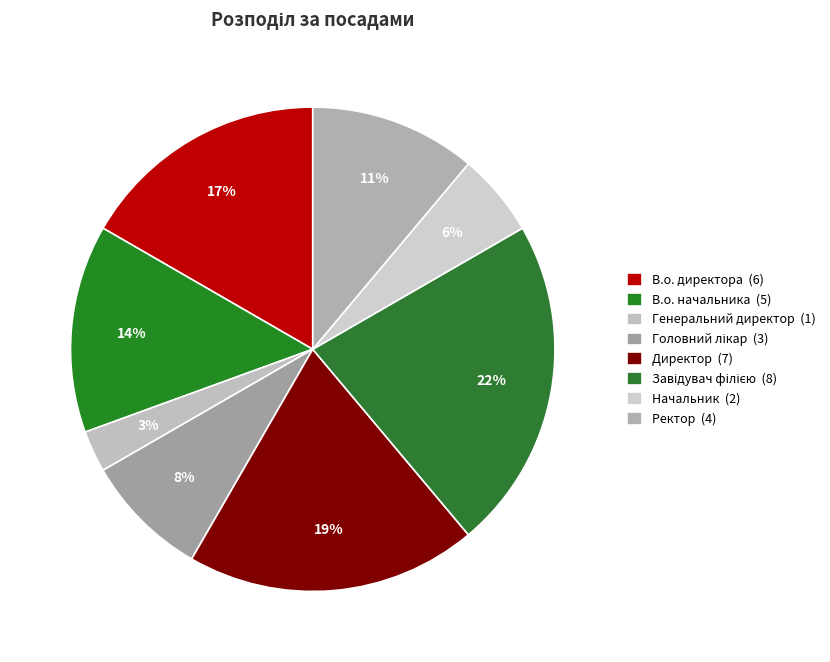

How many segments does this pie chart have?

8